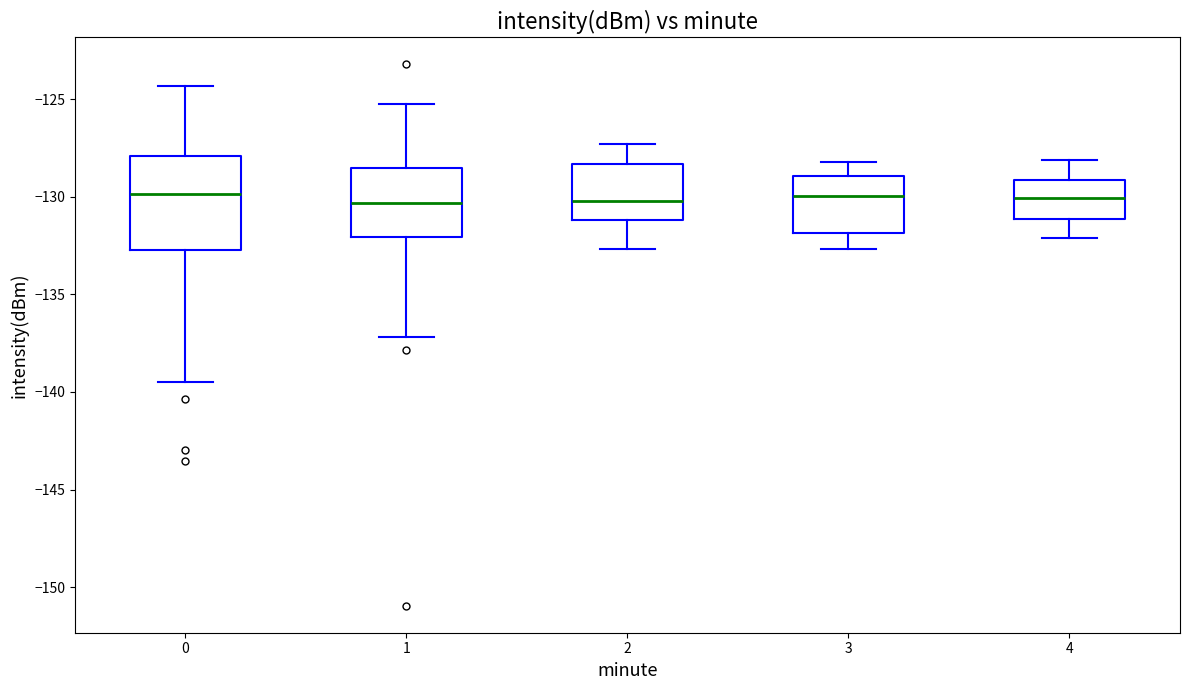

Where is the lower edge of the box at x = 3 on the y-axis? The values are not printed on the chart, so give them approximately, as read against the axis.

-132.0